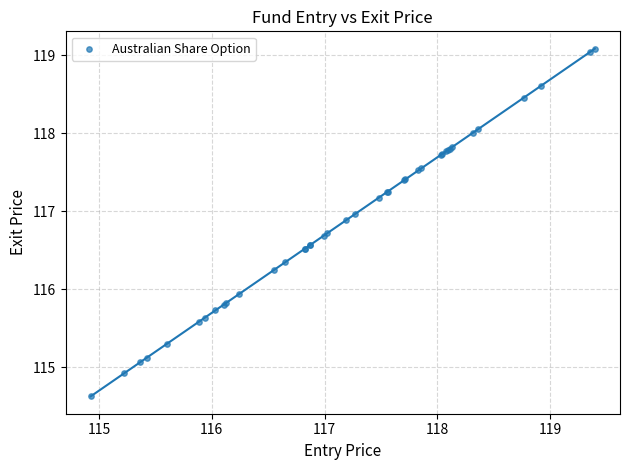

What Y value in the scatter plot is closest to 116?

115.9